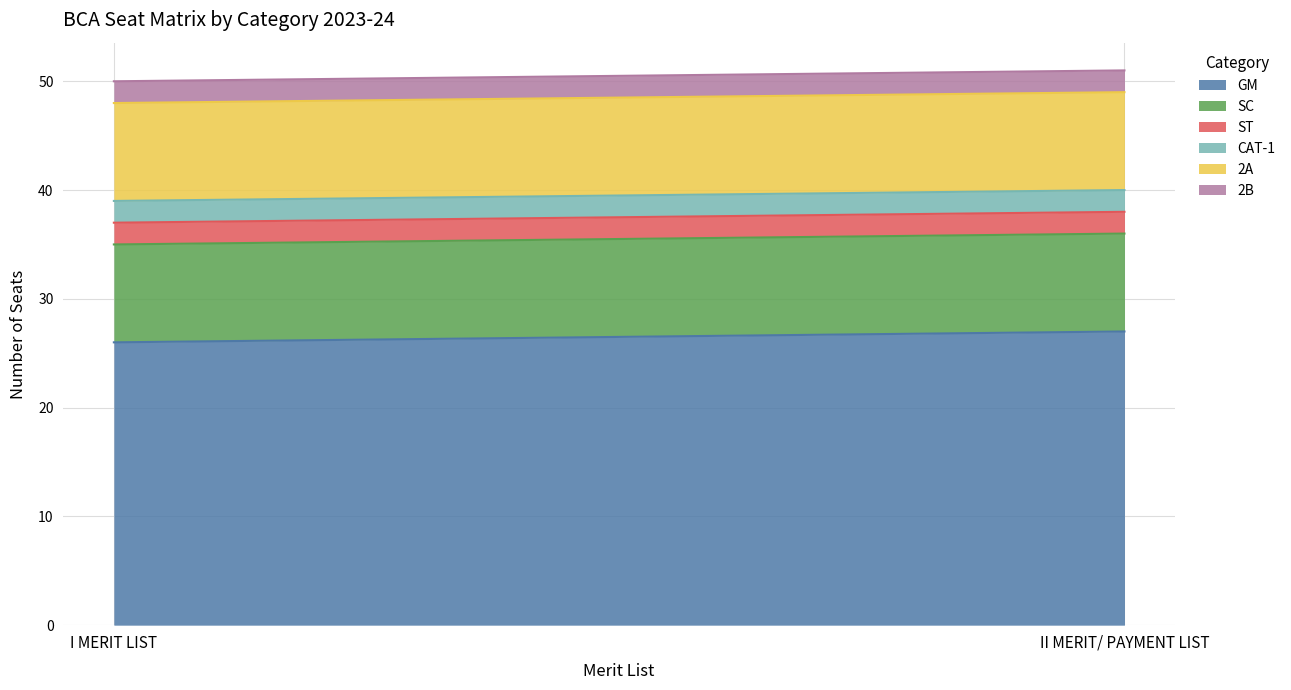

What is the value of the SC point at the 1st from the left?

9